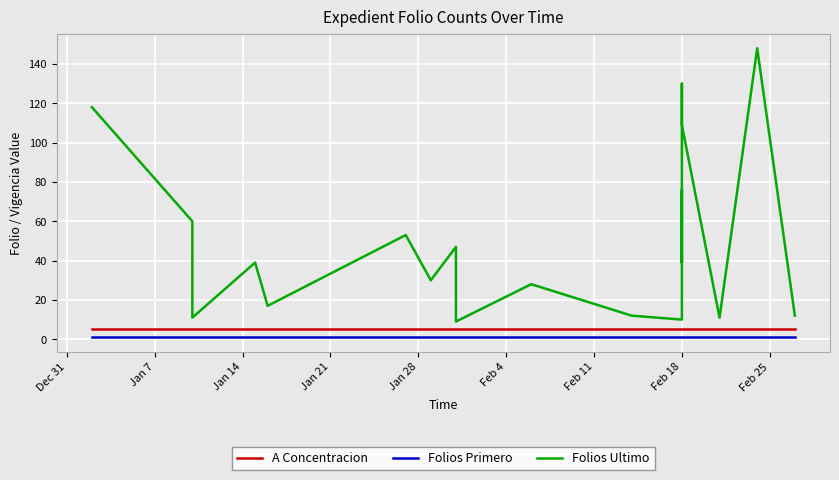

List the series in order of their peak value, lowest first.

Folios Primero, A Concentracion, Folios Ultimo